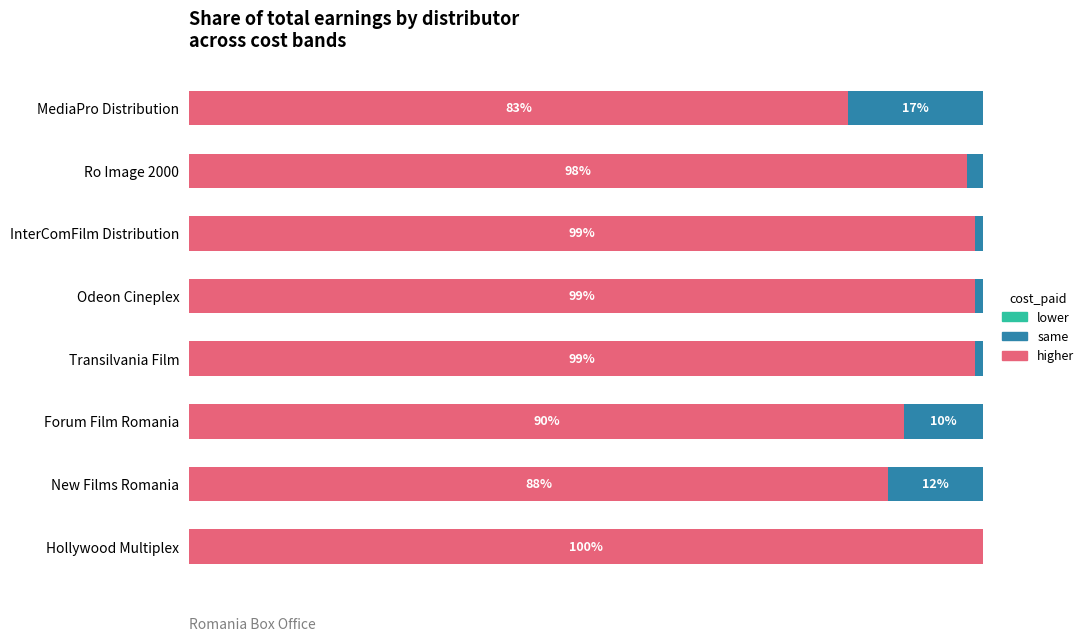

At which label is higher closest to 91?

Forum Film Romania